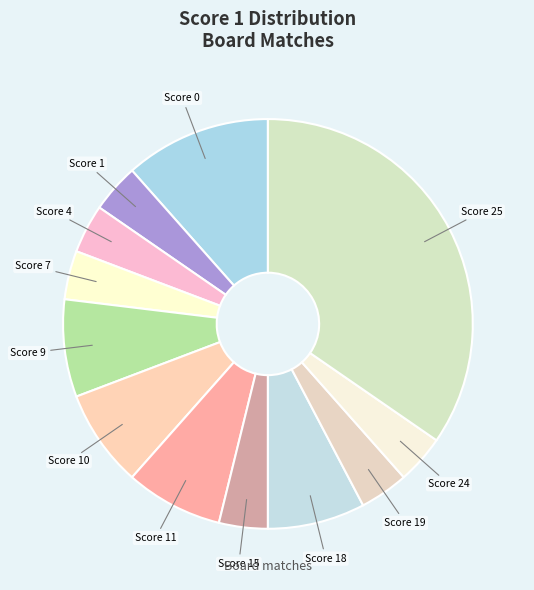

What is the ratio of the value at Score 11 to the value at Score 10?

1.0